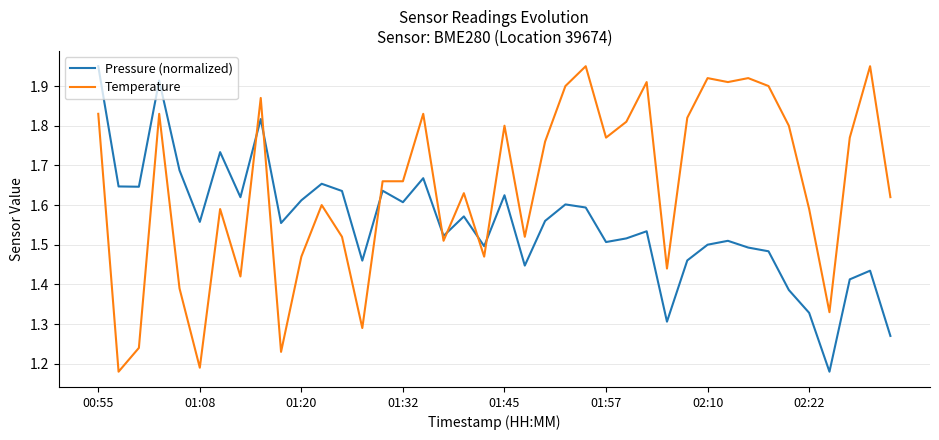

Which series ends up on top after the final intersection of Temperature and Pressure (normalized)?

Temperature